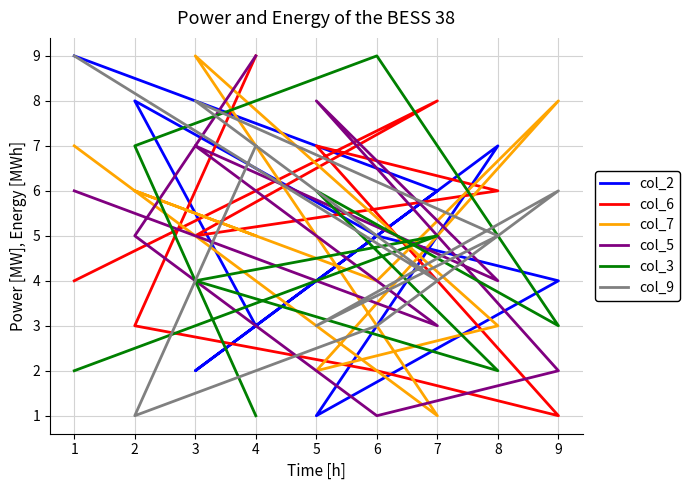

How many times do col_2 and col_5 cross each other?

5